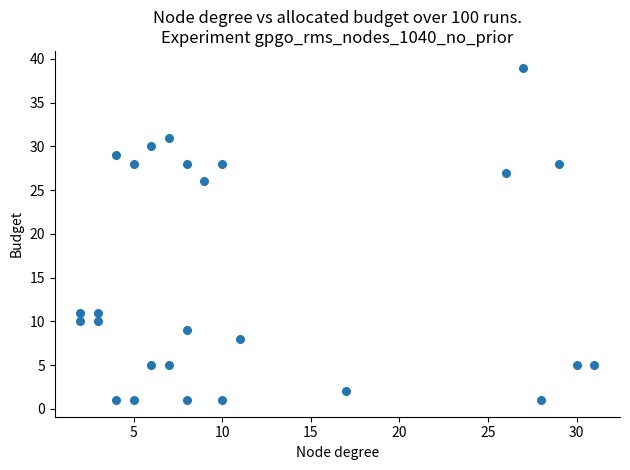

What Y value in the scatter plot is closest to 20?

26